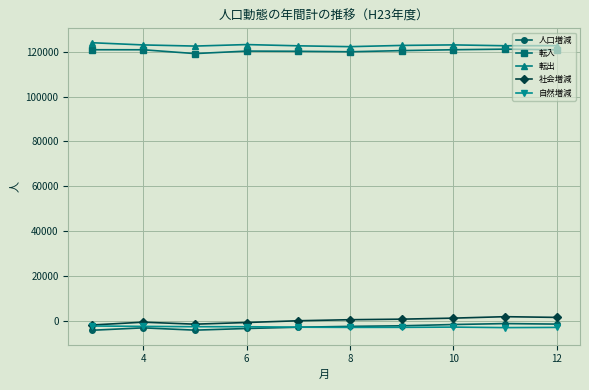

What is the smallest value displayed?

-4268